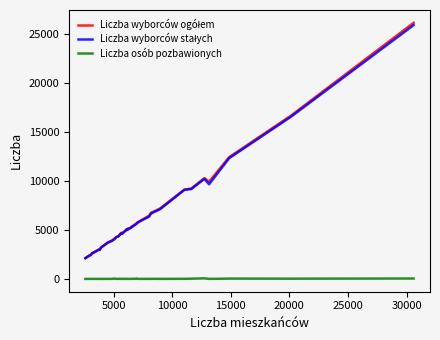

What is the greatest value displayed?

26114